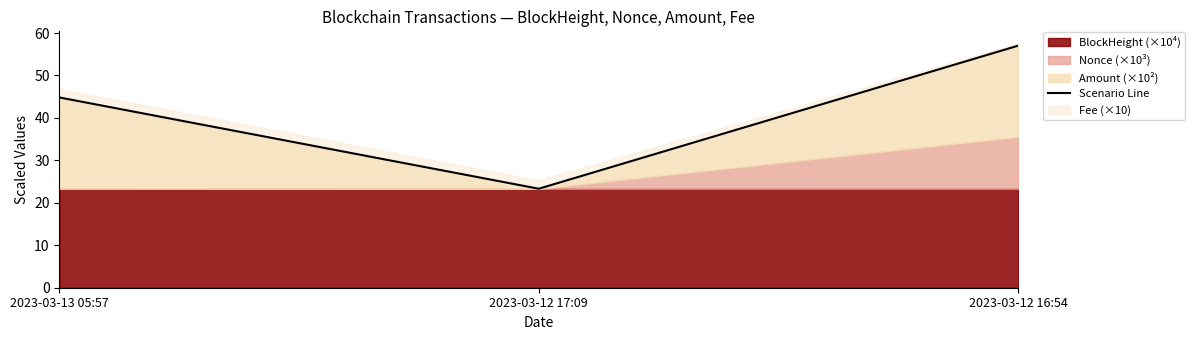

What is the ratio of the value at 2023-03-12 17:09 to the value at 2023-03-12 16:54?

0.4